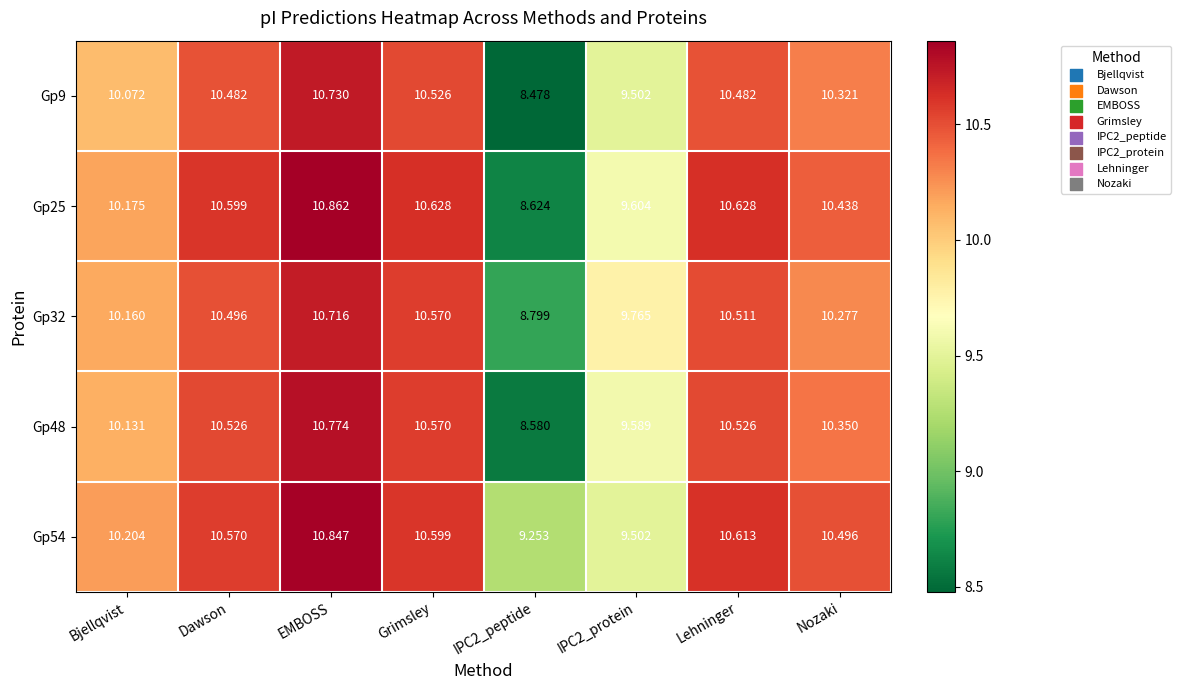

Which label corresponds to the largest value in the chart?

EMBOSS